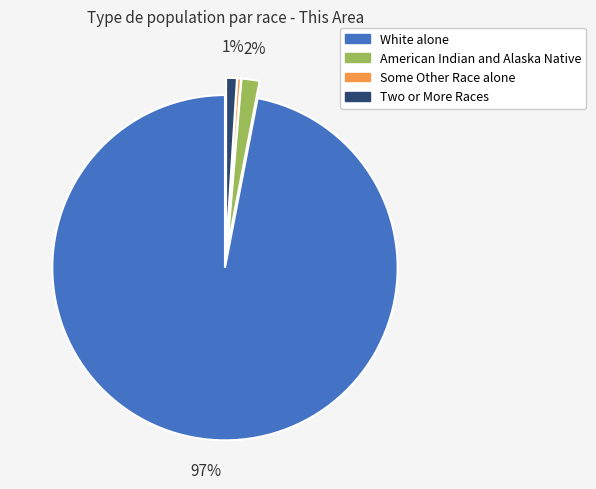

To the nearest percent, what is the average slice percentage?

25%